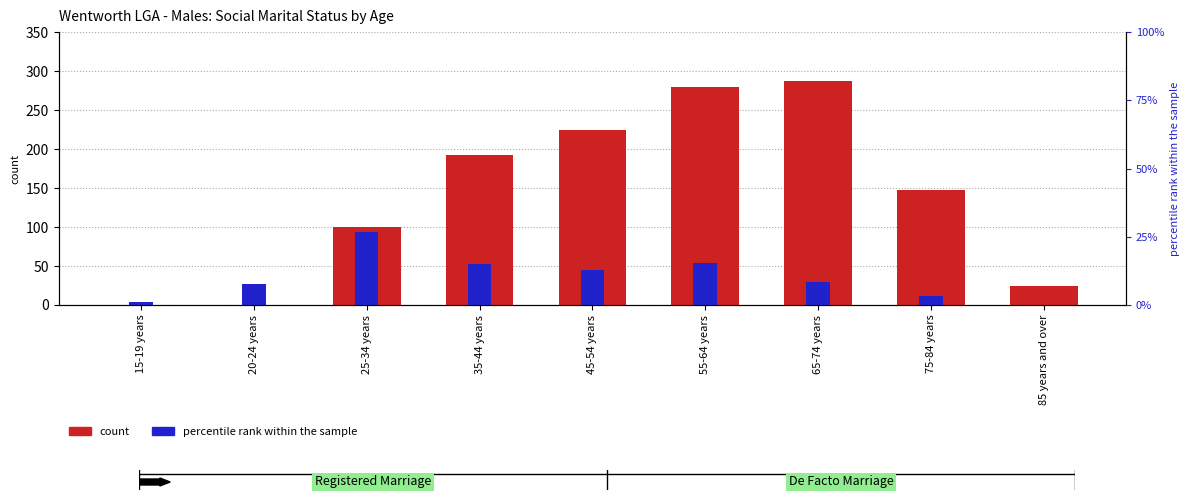

What is the sum of the count values at 25-34 years and 35-44 years?

293